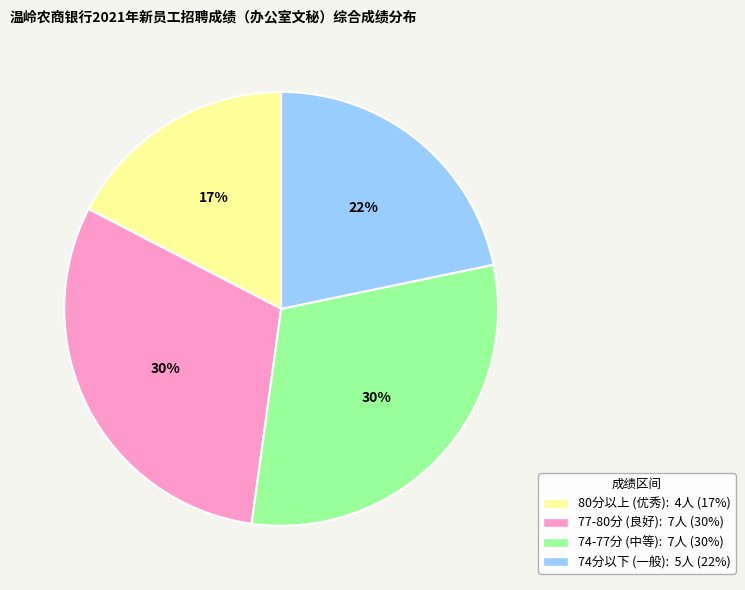

Is there a majority slice in this chart?

No